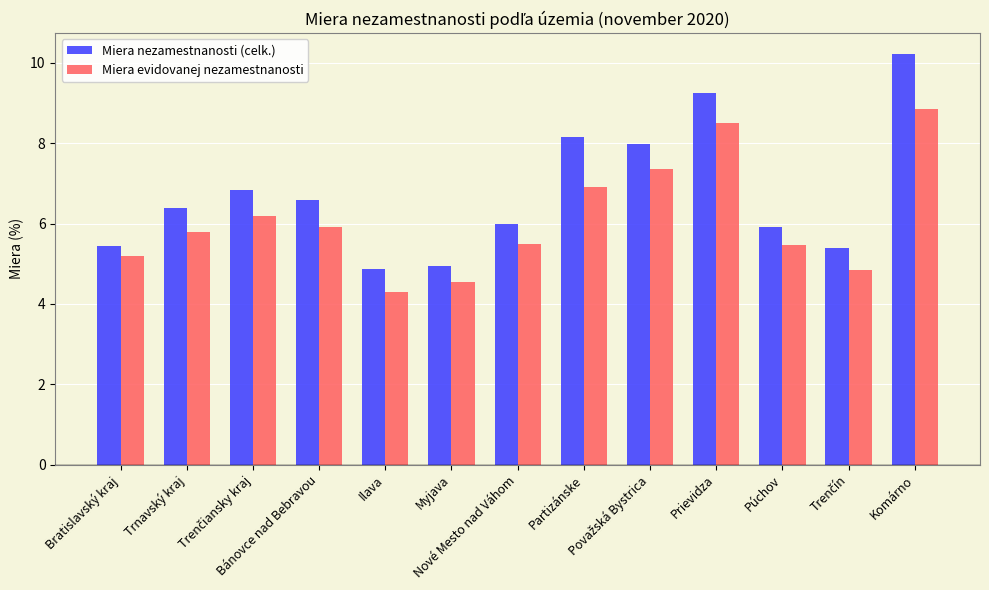

How many values in the Miera evidovanej nezamestnanosti series are below 5?

3